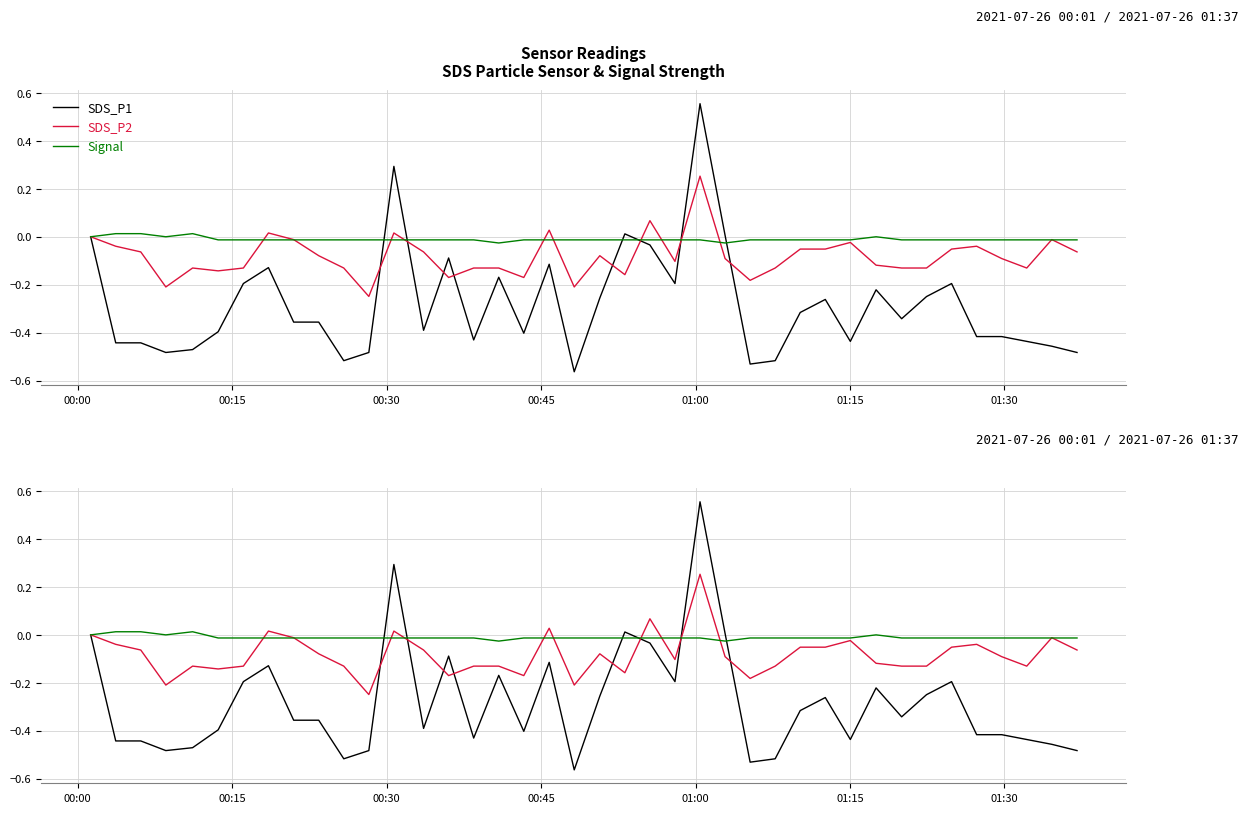

In Signal, how many points are lower than both neighbors (excluding endpoints)?

3